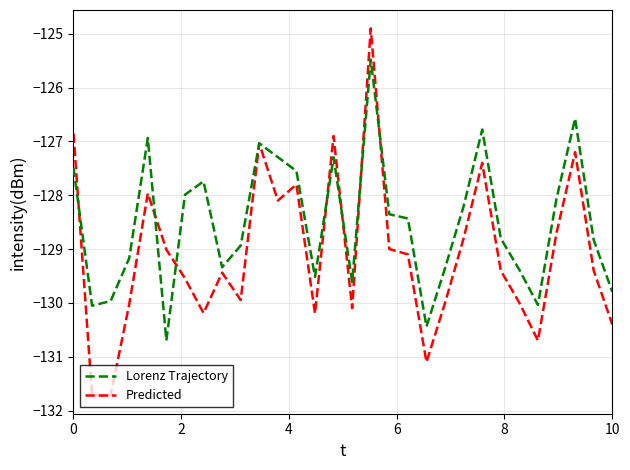

True or false: Lorenz Trajectory has more than 0 points higher than both neighbors.

True